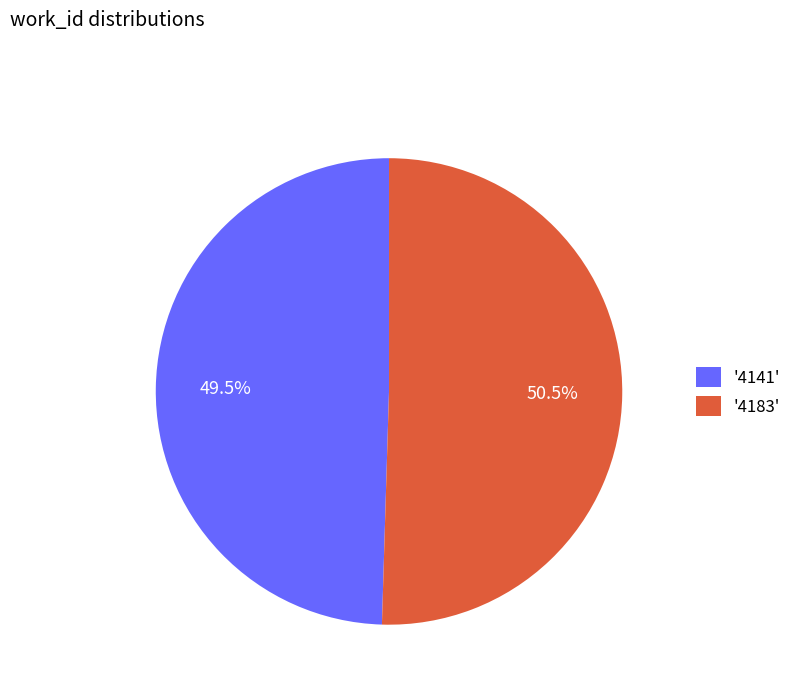

Does any single category account for the majority?

Yes